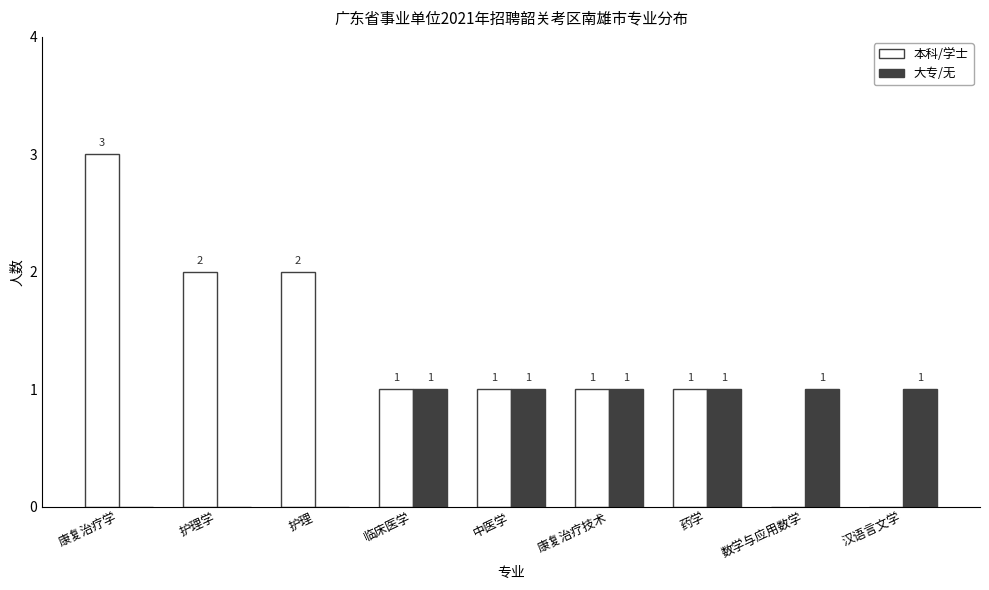

Reading left to right, list all the values displayed in this chart.

本科/学士: 康复治疗学=3	护理学=2	护理=2	临床医学=1	中医学=1	康复治疗技术=1	药学=1	数学与应用数学=0	汉语言文学=0
大专/无: 康复治疗学=0	护理学=0	护理=0	临床医学=1	中医学=1	康复治疗技术=1	药学=1	数学与应用数学=1	汉语言文学=1